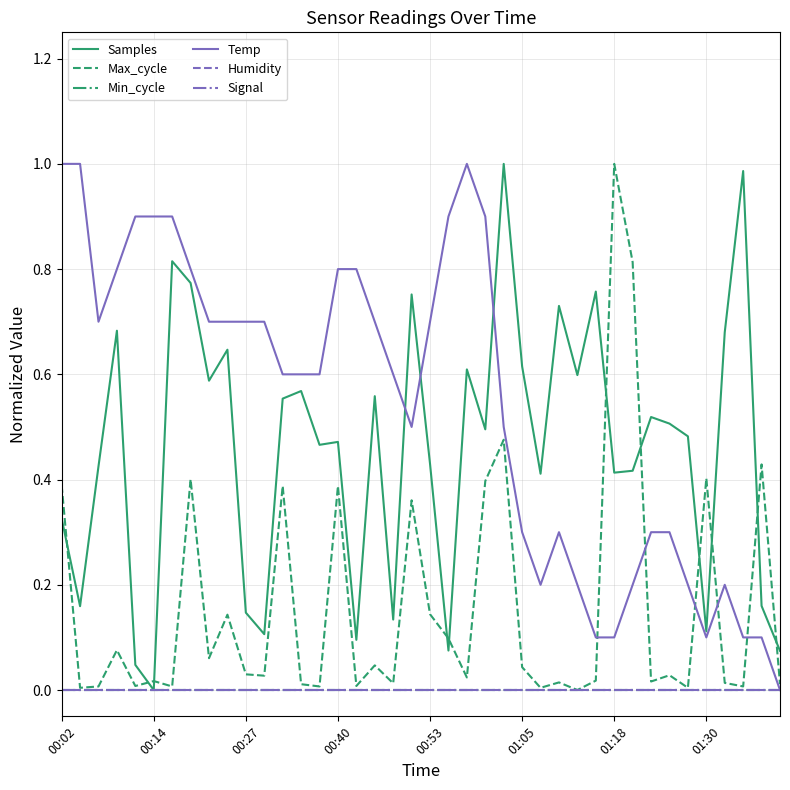

Reading left to right, transcribe all the data shown in this chart.

Samples: 0.3	0.2	0.4	0.7	0.0	0.0	0.8	0.8	0.6	0.6	0.1	0.1	0.6	0.6	0.5	0.5	0.1	0.6	0.1	0.8	0.4	0.1	0.6	0.5	1.0	0.6	0.4	0.7	0.6	0.8	0.4	0.4	0.5	0.5	0.5	0.1	0.7	1.0	0.2	0.1
Max_cycle: 0.4	0.0	0.0	0.1	0.0	0.0	0.0	0.4	0.1	0.1	0.0	0.0	0.4	0.0	0.0	0.4	0.0	0.0	0.0	0.4	0.1	0.1	0.0	0.4	0.5	0.0	0.0	0.0	0.0	0.0	1.0	0.8	0.0	0.0	0.0	0.4	0.0	0.0	0.4	0.0
Min_cycle: 0.0	0.0	0.0	0.0	0.0	0.0	0.0	0.0	0.0	0.0	0.0	0.0	0.0	0.0	0.0	0.0	0.0	0.0	0.0	0.0	0.0	0.0	0.0	0.0	0.0	0.0	0.0	0.0	0.0	0.0	0.0	0.0	0.0	0.0	0.0	0.0	0.0	0.0	0.0	0.0
Temp: 1.0	1.0	0.7	0.8	0.9	0.9	0.9	0.8	0.7	0.7	0.7	0.7	0.6	0.6	0.6	0.8	0.8	0.7	0.6	0.5	0.7	0.9	1.0	0.9	0.5	0.3	0.2	0.3	0.2	0.1	0.1	0.2	0.3	0.3	0.2	0.1	0.2	0.1	0.1	0.0
Humidity: 0.0	0.0	0.0	0.0	0.0	0.0	0.0	0.0	0.0	0.0	0.0	0.0	0.0	0.0	0.0	0.0	0.0	0.0	0.0	0.0	0.0	0.0	0.0	0.0	0.0	0.0	0.0	0.0	0.0	0.0	0.0	0.0	0.0	0.0	0.0	0.0	0.0	0.0	0.0	0.0
Signal: 0.0	0.0	0.0	0.0	0.0	0.0	0.0	0.0	0.0	0.0	0.0	0.0	0.0	0.0	0.0	0.0	0.0	0.0	0.0	0.0	0.0	0.0	0.0	0.0	0.0	0.0	0.0	0.0	0.0	0.0	0.0	0.0	0.0	0.0	0.0	0.0	0.0	0.0	0.0	0.0